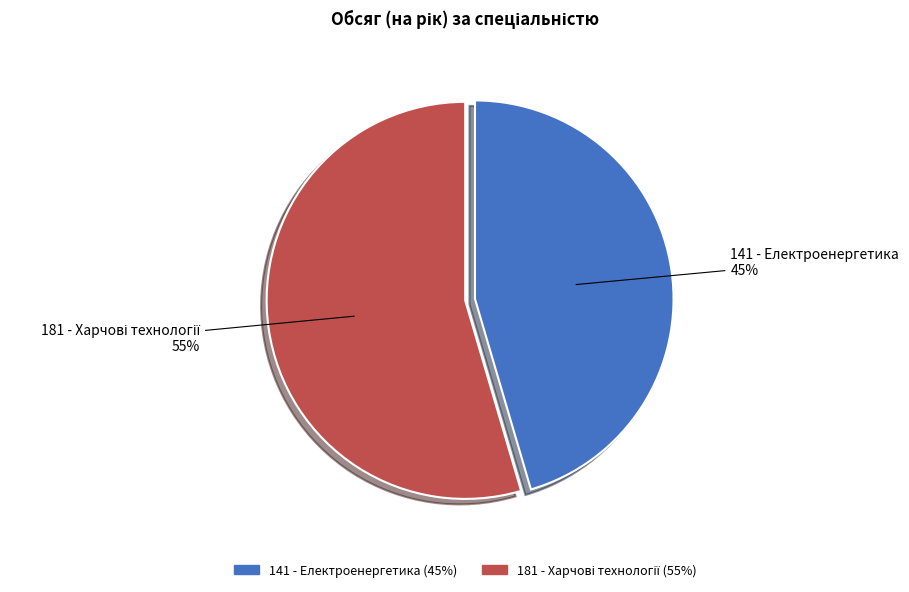

True or false: 141 - Електроенергетика accounts for 45% of the total.

True